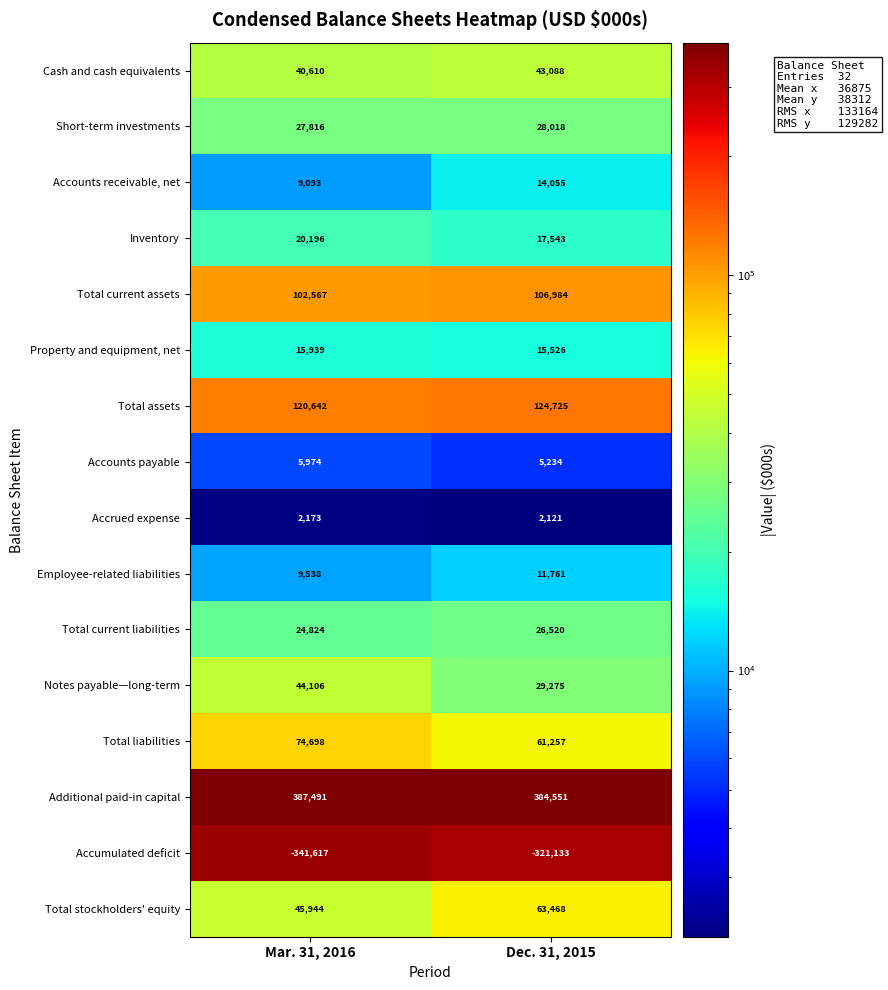

How many categories are shown in the chart?

2